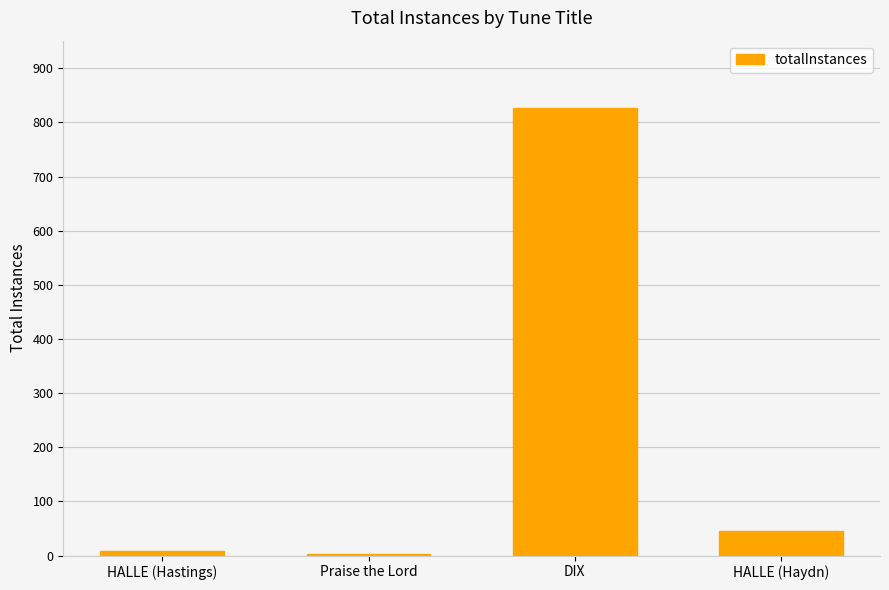

What is the greatest value displayed?

827